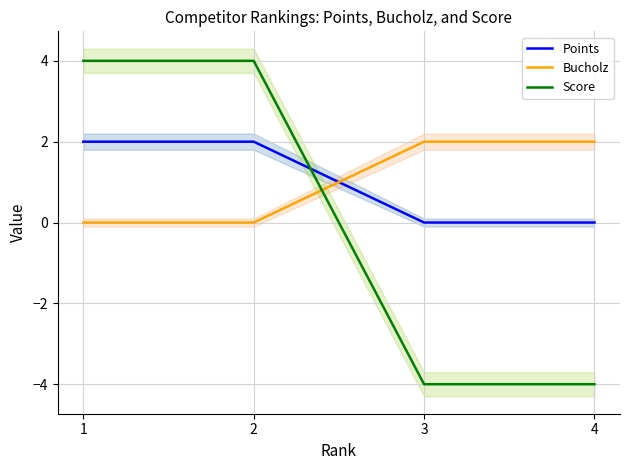

The Points series shows 2 at 1. True or false?

True